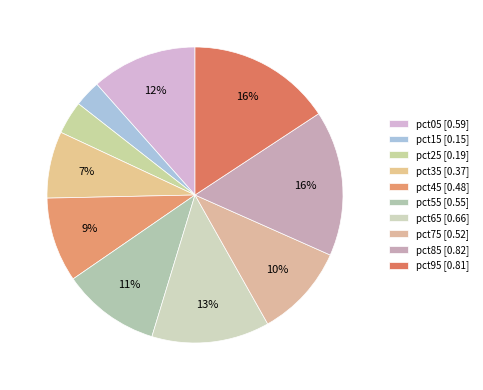

How many slices are in this pie chart?

10